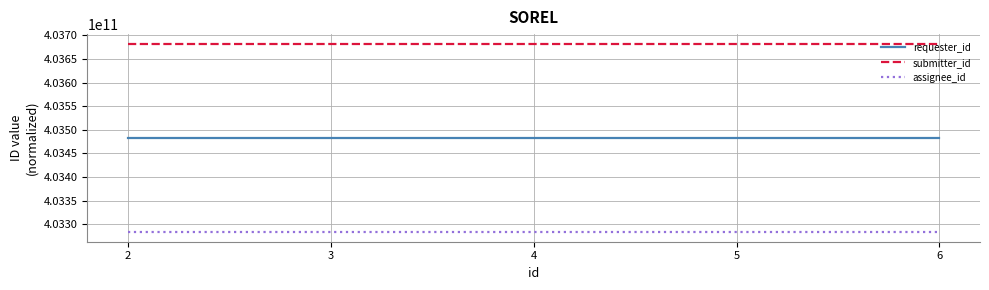

At how many categories does at least one series exceed 403420589682?

5